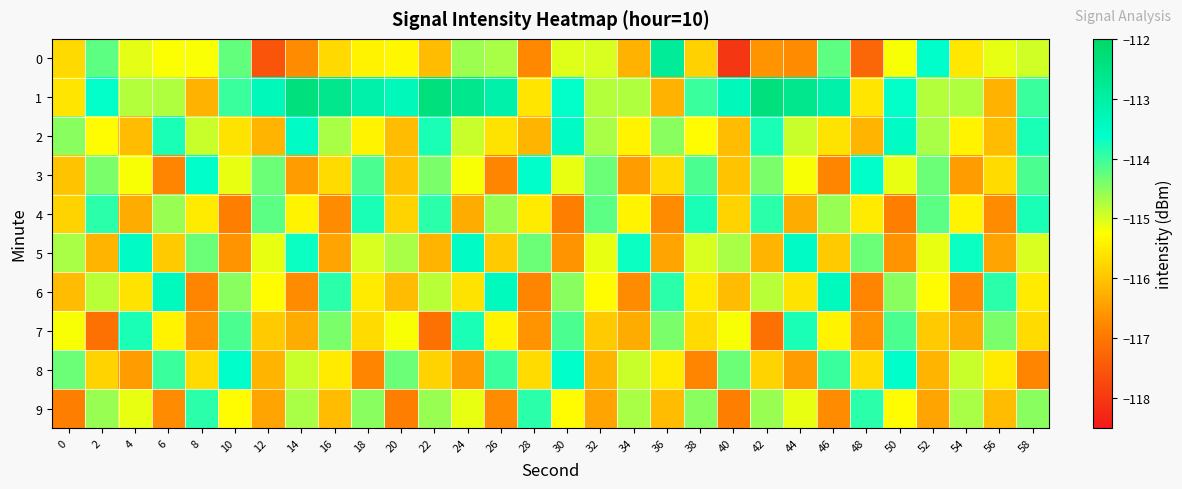

Reading right to left, extract all data points from this chart.

0: 58=-115.0	56=-115.1	54=-115.5	52=-113.6	50=-115.2	48=-117.3	46=-114.2	44=-116.7	42=-116.6	40=-118.0	38=-115.8	36=-112.8	34=-116.2	32=-115.0	30=-115.0	28=-116.8	26=-114.7	24=-114.6	22=-116.1	20=-115.3	18=-115.4	16=-115.7	14=-116.7	12=-117.6	10=-114.2	8=-115.2	6=-115.2	4=-115.1	2=-114.2	0=-115.7
1: 58=-114.0	56=-116.2	54=-114.8	52=-114.8	50=-113.7	48=-115.6	46=-113.1	44=-112.6	42=-112.4	40=-113.4	38=-114.0	36=-116.2	34=-114.8	32=-114.8	30=-113.7	28=-115.6	26=-113.1	24=-112.6	22=-112.4	20=-113.4	18=-113.1	16=-112.6	14=-112.4	12=-113.4	10=-114.0	8=-116.2	6=-114.8	4=-114.8	2=-113.7	0=-115.6
2: 58=-113.8	56=-116.1	54=-115.4	52=-114.7	50=-113.5	48=-116.2	46=-115.6	44=-114.9	42=-113.8	40=-116.1	38=-115.3	36=-114.5	34=-115.4	32=-114.7	30=-113.5	28=-116.2	26=-115.6	24=-114.9	22=-113.8	20=-116.1	18=-115.4	16=-114.7	14=-113.5	12=-116.2	10=-115.6	8=-114.9	6=-113.8	4=-116.1	2=-115.3	0=-114.5
3: 58=-114.1	56=-115.7	54=-116.5	52=-114.3	50=-115.1	48=-113.6	46=-116.8	44=-115.2	42=-114.4	40=-116.0	38=-114.1	36=-115.7	34=-116.5	32=-114.3	30=-115.1	28=-113.6	26=-116.8	24=-115.2	22=-114.4	20=-116.0	18=-114.1	16=-115.7	14=-116.5	12=-114.3	10=-115.1	8=-113.6	6=-116.8	4=-115.2	2=-114.4	0=-116.0
4: 58=-113.8	56=-116.7	54=-115.4	52=-114.2	50=-116.9	48=-115.5	46=-114.6	44=-116.3	42=-113.9	40=-115.8	38=-113.8	36=-116.7	34=-115.4	32=-114.2	30=-116.9	28=-115.5	26=-114.6	24=-116.3	22=-113.9	20=-115.8	18=-113.8	16=-116.7	14=-115.4	12=-114.2	10=-116.9	8=-115.5	6=-114.6	4=-116.3	2=-113.9	0=-115.8
5: 58=-115.0	56=-116.4	54=-113.7	52=-115.1	50=-116.6	48=-114.3	46=-115.9	44=-113.5	42=-116.2	40=-114.7	38=-115.0	36=-116.4	34=-113.7	32=-115.1	30=-116.6	28=-114.3	26=-115.9	24=-113.5	22=-116.2	20=-114.7	18=-115.0	16=-116.4	14=-113.7	12=-115.1	10=-116.6	8=-114.3	6=-115.9	4=-113.5	2=-116.2	0=-114.7
6: 58=-115.5	56=-113.9	54=-116.7	52=-115.3	50=-114.5	48=-116.8	46=-113.4	44=-115.6	42=-114.8	40=-116.1	38=-115.5	36=-113.9	34=-116.7	32=-115.3	30=-114.5	28=-116.8	26=-113.4	24=-115.6	22=-114.8	20=-116.1	18=-115.5	16=-113.9	14=-116.7	12=-115.3	10=-114.5	8=-116.8	6=-113.4	4=-115.6	2=-114.8	0=-116.1
7: 58=-115.7	56=-114.4	54=-116.3	52=-115.9	50=-114.1	48=-116.6	46=-115.4	44=-113.8	42=-117.1	40=-115.2	38=-115.7	36=-114.4	34=-116.3	32=-115.9	30=-114.1	28=-116.6	26=-115.4	24=-113.8	22=-117.1	20=-115.2	18=-115.7	16=-114.4	14=-116.3	12=-115.9	10=-114.1	8=-116.6	6=-115.4	4=-113.8	2=-117.1	0=-115.2
8: 58=-116.8	56=-115.5	54=-114.9	52=-116.2	50=-113.6	48=-115.7	46=-114.0	44=-116.5	42=-115.8	40=-114.3	38=-116.8	36=-115.5	34=-114.9	32=-116.2	30=-113.6	28=-115.7	26=-114.0	24=-116.5	22=-115.8	20=-114.3	18=-116.8	16=-115.5	14=-114.9	12=-116.2	10=-113.6	8=-115.7	6=-114.0	4=-116.5	2=-115.8	0=-114.3
9: 58=-114.5	56=-116.1	54=-114.7	52=-116.4	50=-115.3	48=-113.9	46=-116.7	44=-115.1	42=-114.6	40=-116.9	38=-114.5	36=-116.1	34=-114.7	32=-116.4	30=-115.3	28=-113.9	26=-116.7	24=-115.1	22=-114.6	20=-116.9	18=-114.5	16=-116.1	14=-114.7	12=-116.4	10=-115.3	8=-113.9	6=-116.7	4=-115.1	2=-114.6	0=-116.9